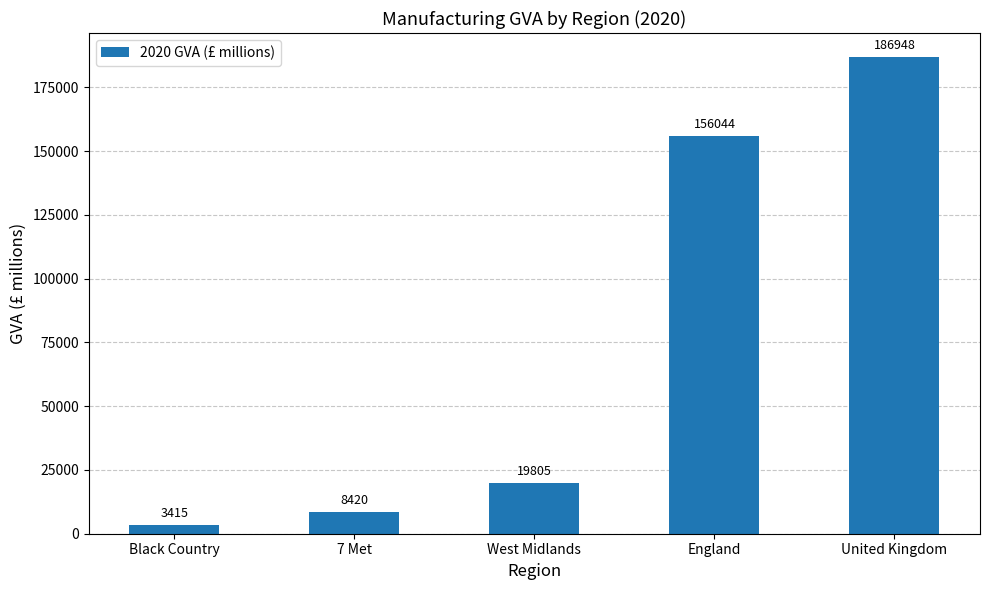

How many bars are there in total?

5